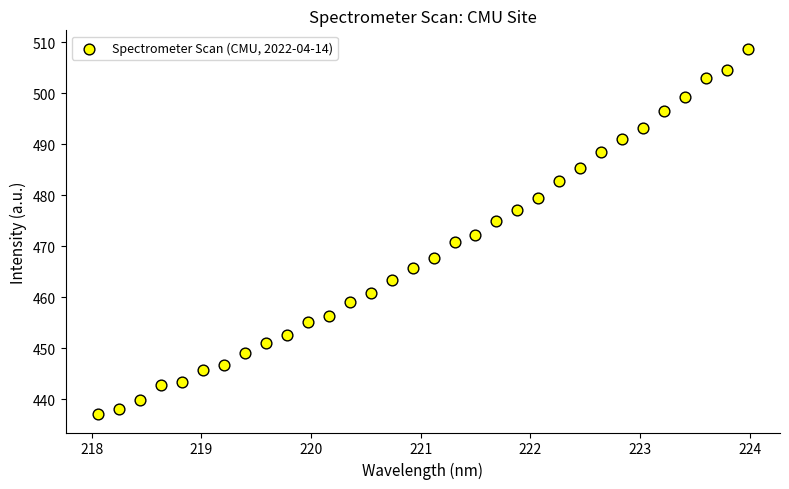

What is the range of X values (max minus min)?

5.9